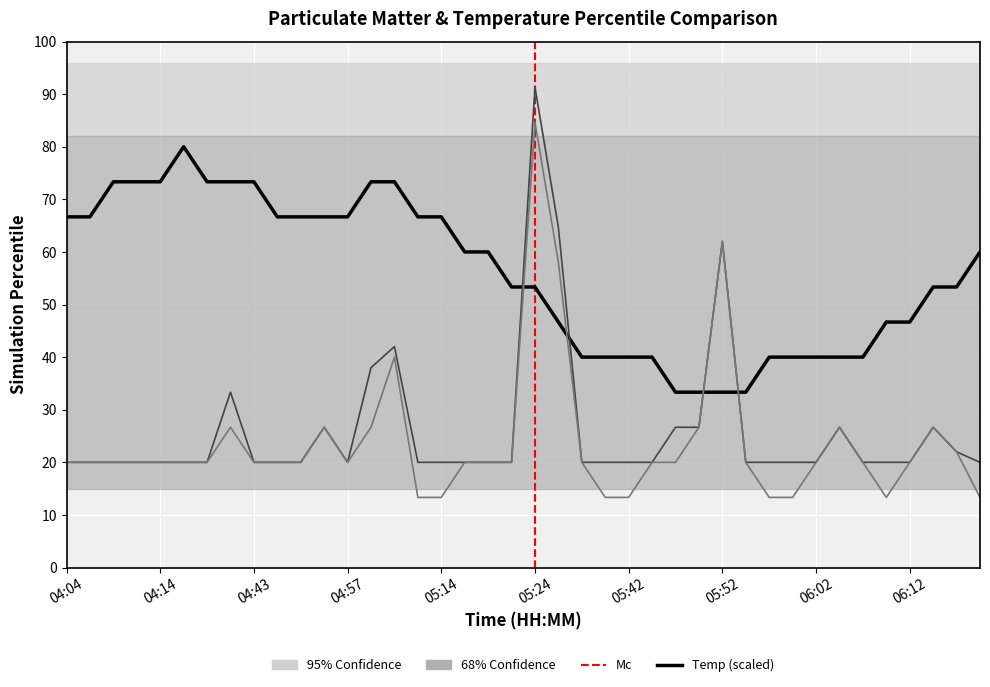

What is the highest value of the Temp series?

80.0